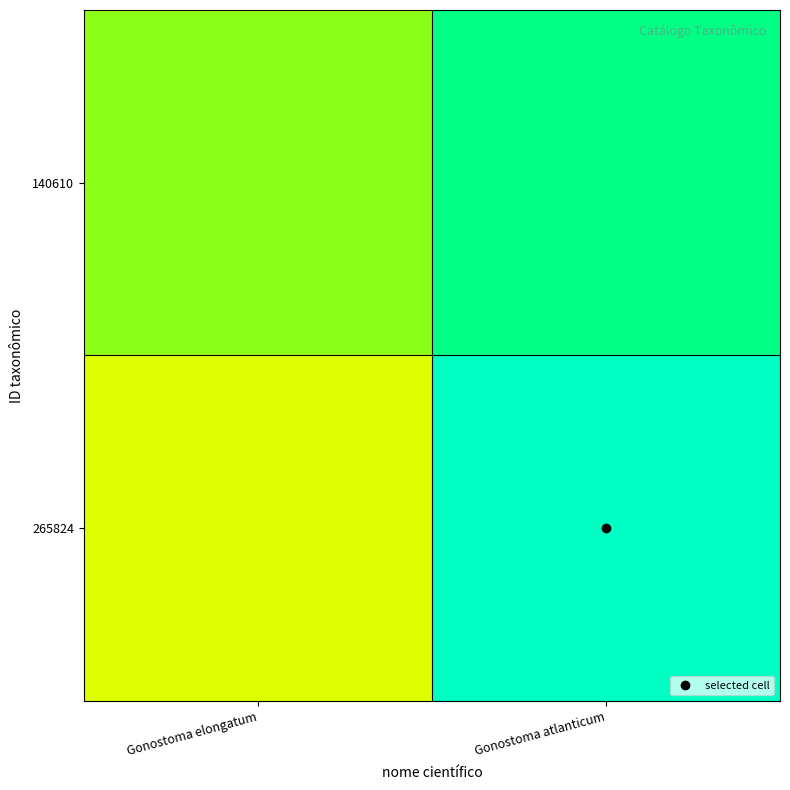

Between Gonostoma atlanticum and Gonostoma elongatum, which is larger?

Gonostoma atlanticum